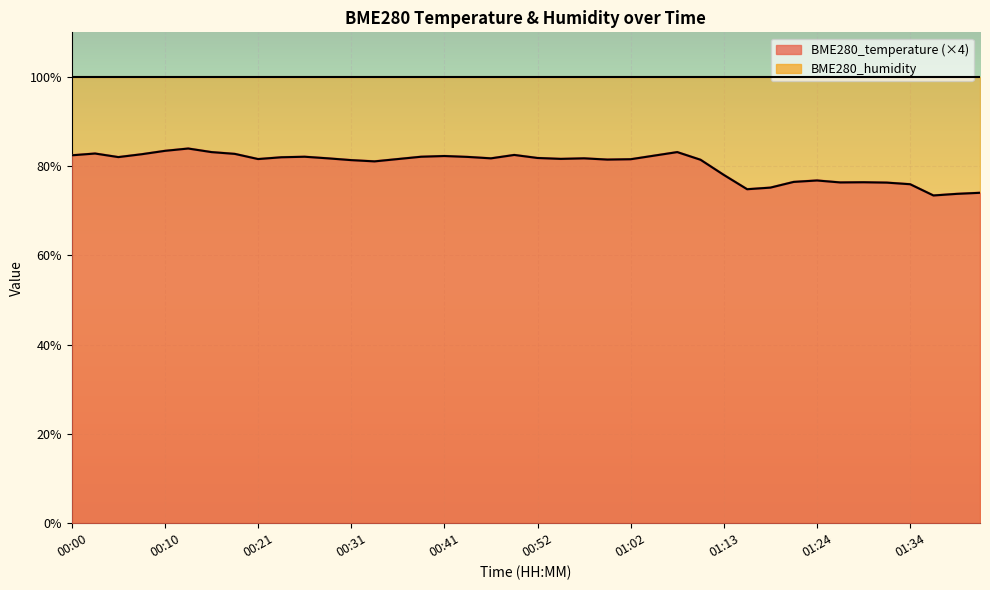

At which category does the data reach its first local peak?

00:02